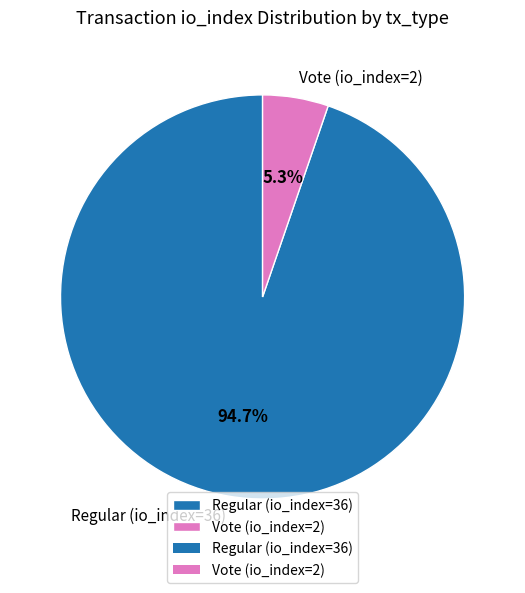

Which has a higher value, Vote (io_index=2) or Regular (io_index=36)?

Regular (io_index=36)